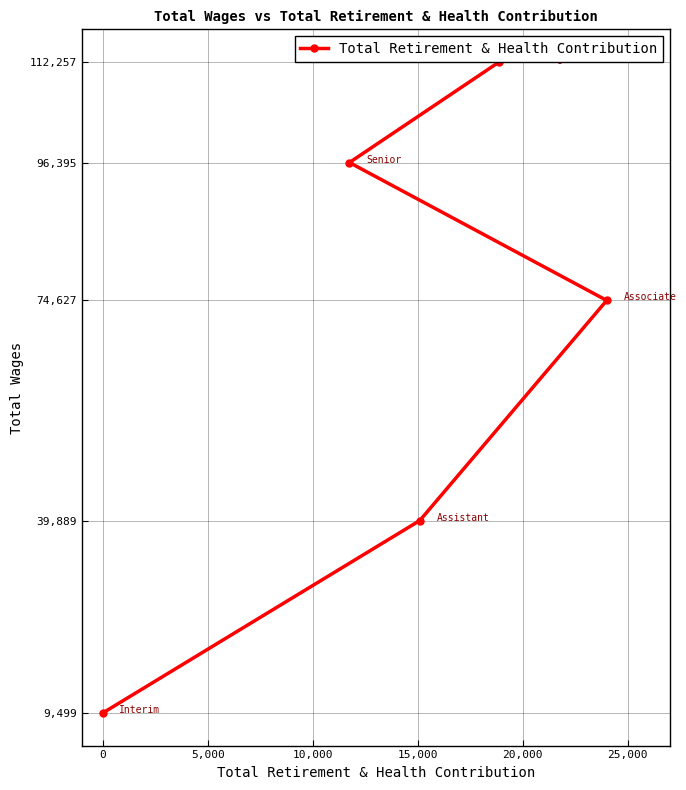

What is the value of the 3rd point from the left?

39889